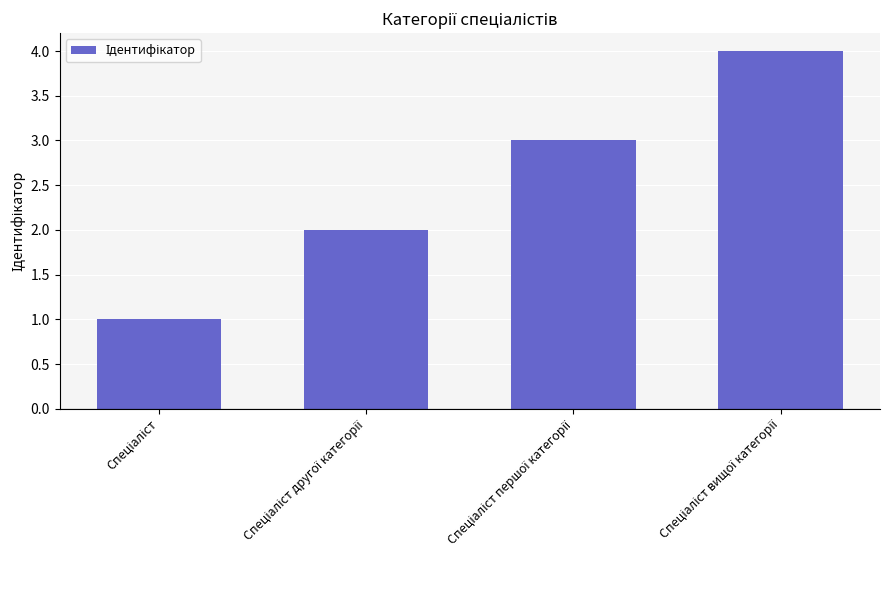

What is the difference between the second highest and second lowest values?

1